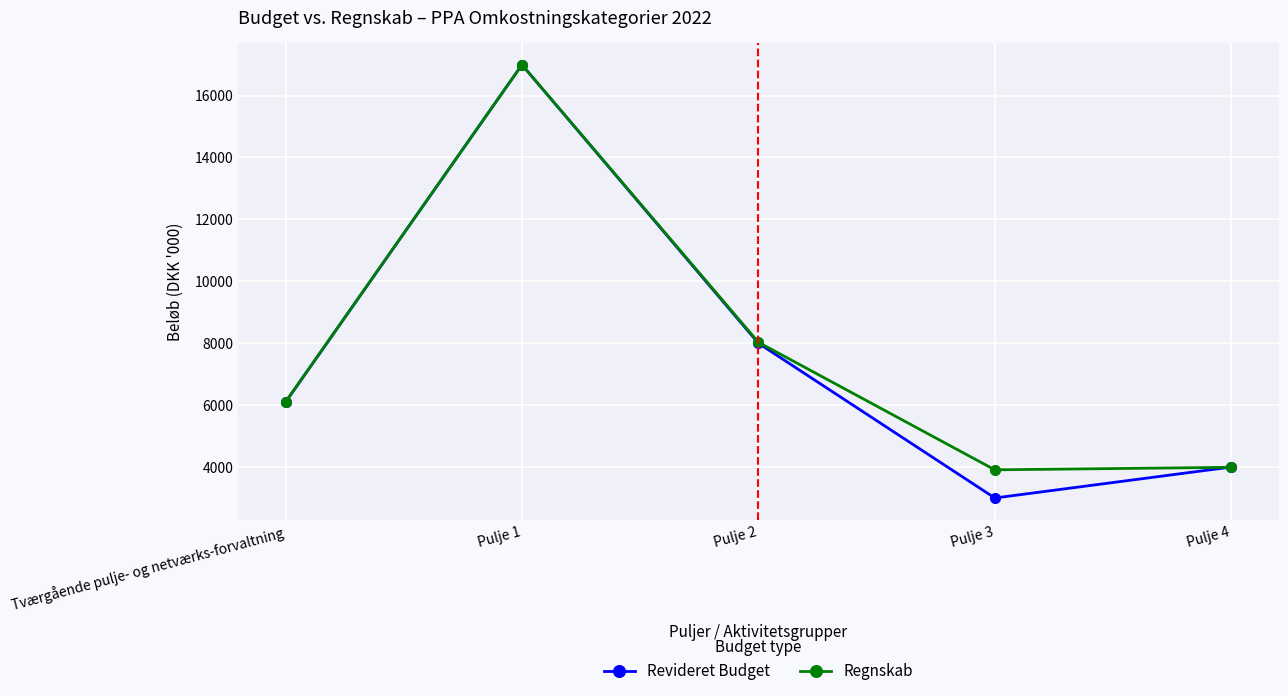

At which category does the chart reach its minimum across all series?

Pulje 3